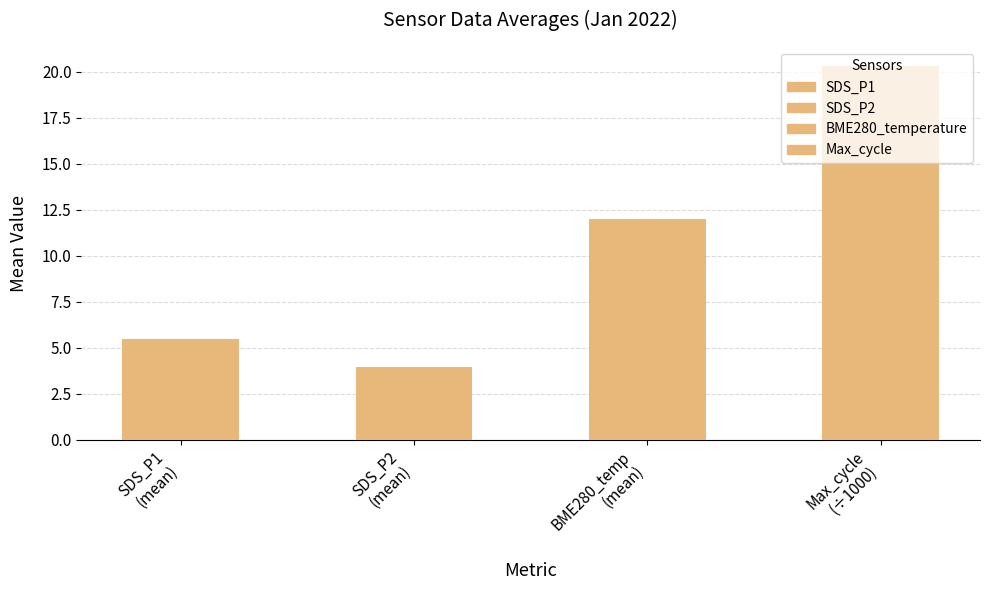

What is the greatest value displayed?

20.3